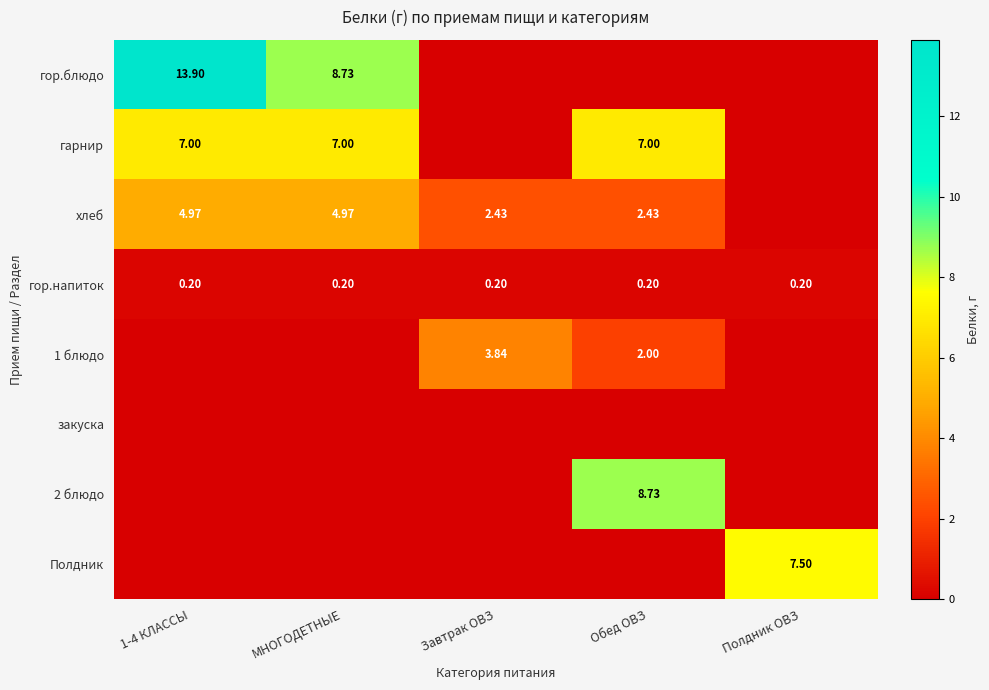

Rank the series at Завтрак ОВЗ from highest to lowest value.

1 блюдо, хлеб, гор.напиток, гор.блюдо, гарнир, закуска, 2 блюдо, Полдник